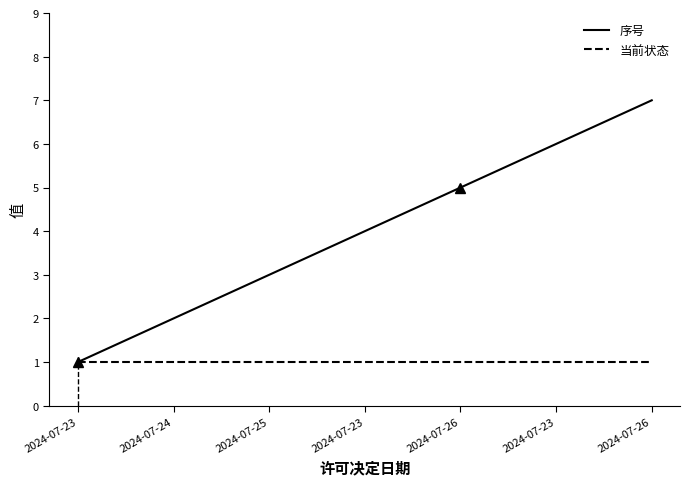

Which series changed the most between 2024-07-26 and 2024-07-23?

序号